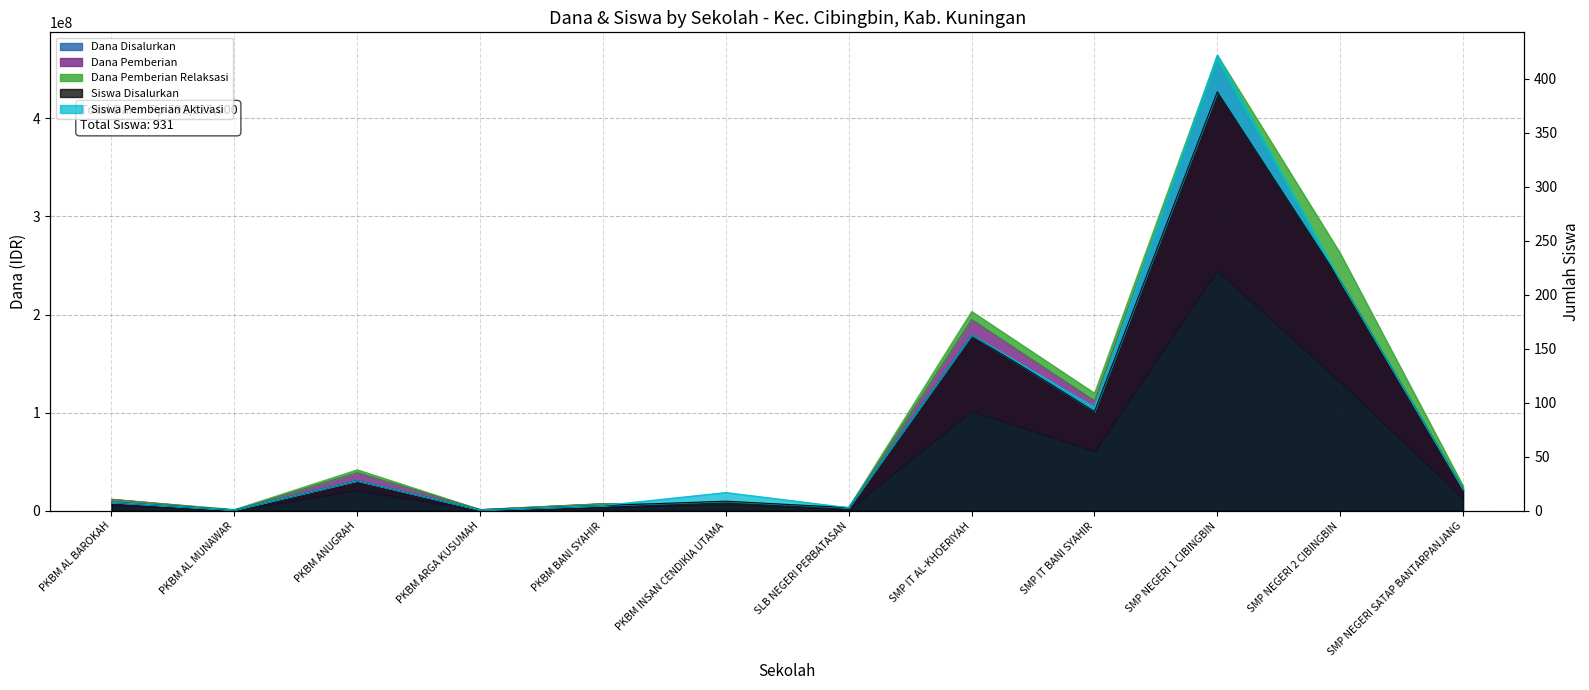

True or false: Siswa Disalurkan has a value of 285 at SMP IT AL-KHOERIYAH.

False